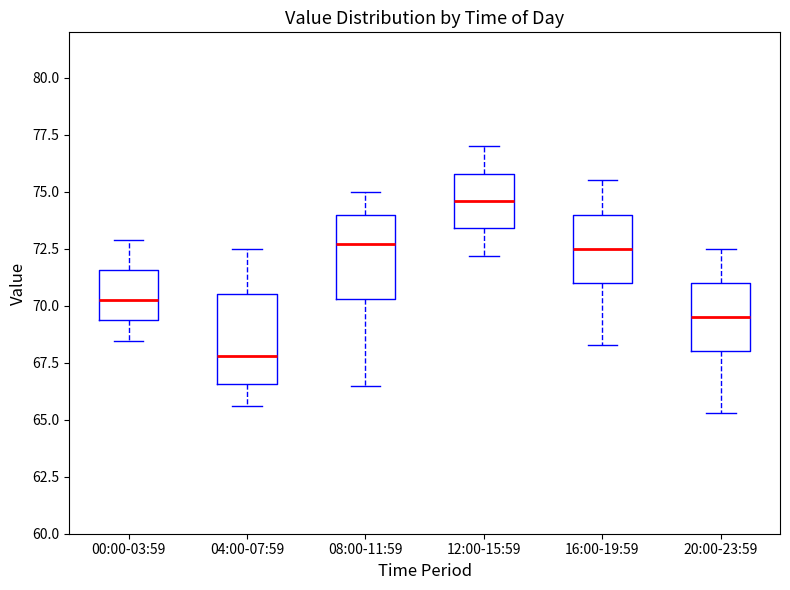

Reading left to right, transcribe this box plot: for each box, give where its median line is, the range the box spans, and where its two whiskers end, as read against the y-axis. The values are not printed on the chart, so give them approximately, as read against the axis.

00:00-03:59: median 70.5, box 69.5 to 71.5, whiskers 68.5 to 73.0
04:00-07:59: median 68.0, box 66.5 to 70.5, whiskers 65.5 to 72.5
08:00-11:59: median 72.5, box 70.5 to 74.0, whiskers 66.5 to 75.0
12:00-15:59: median 74.5, box 73.5 to 76.0, whiskers 72.0 to 77.0
16:00-19:59: median 72.5, box 71.0 to 74.0, whiskers 68.5 to 75.5
20:00-23:59: median 69.5, box 68.0 to 71.0, whiskers 65.5 to 72.5